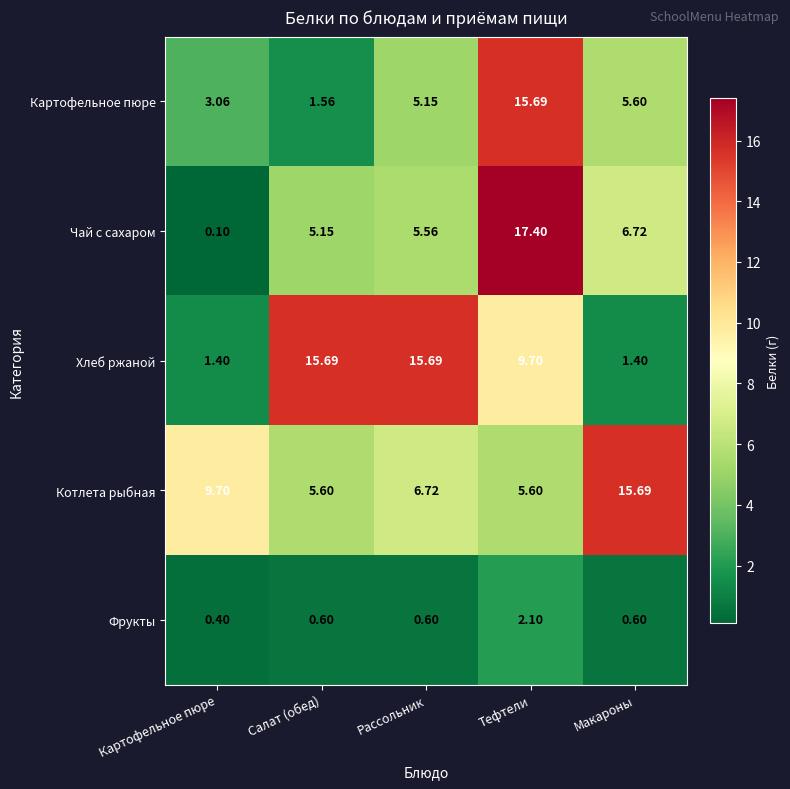

Which series changed the most between Картофельное пюре and Рассольник?

Хлеб ржаной